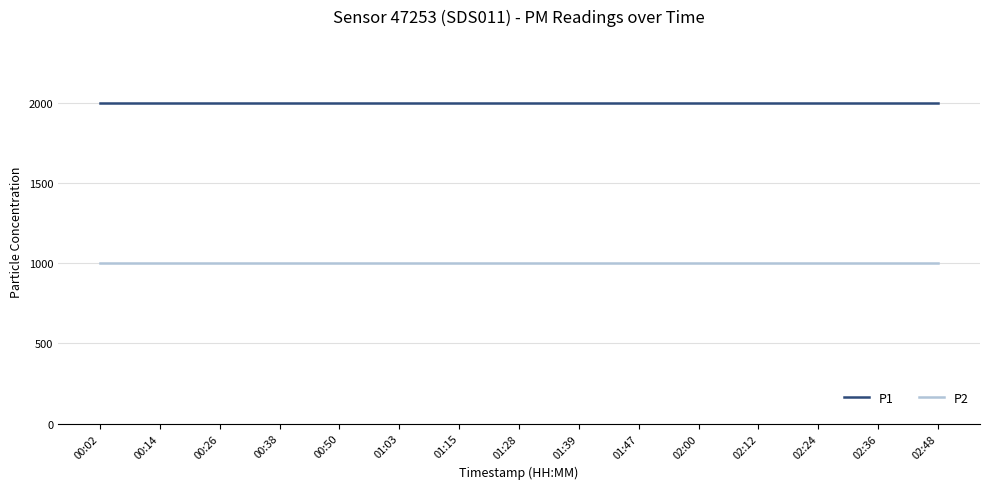

Is the value of P2 at 01:15 greater than the value of P1 at 02:36?

No